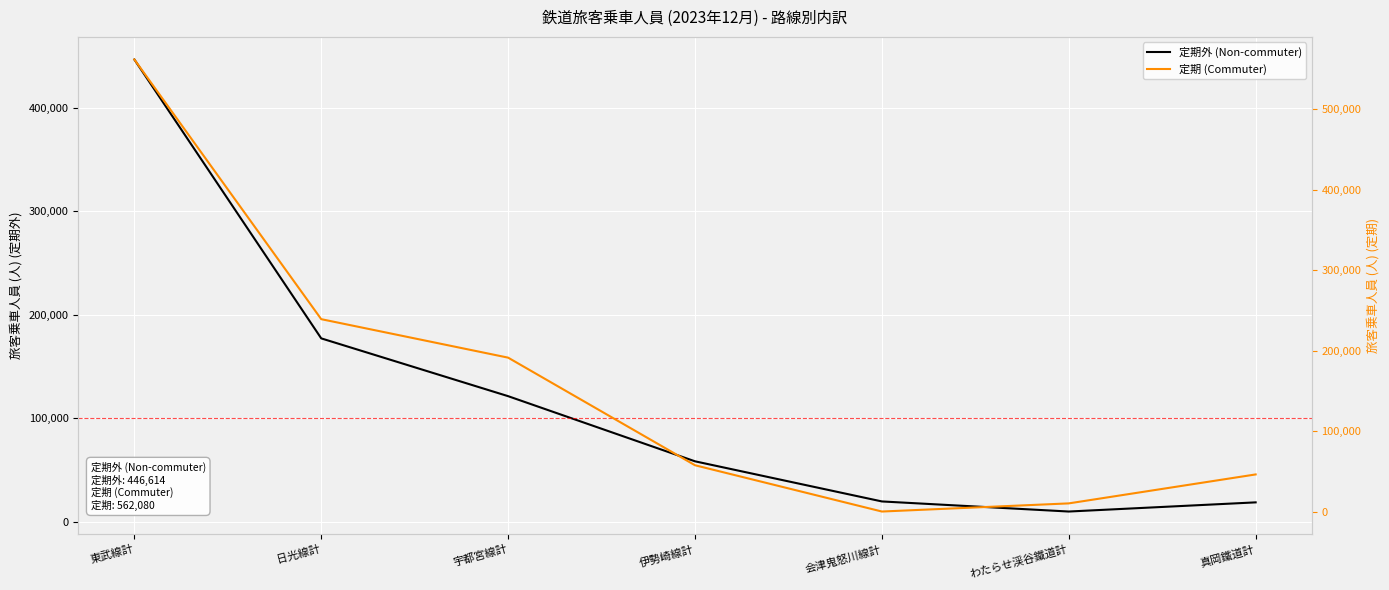

The 定期外 (Non-commuter) series shows 185018 at 東武線計. True or false?

False